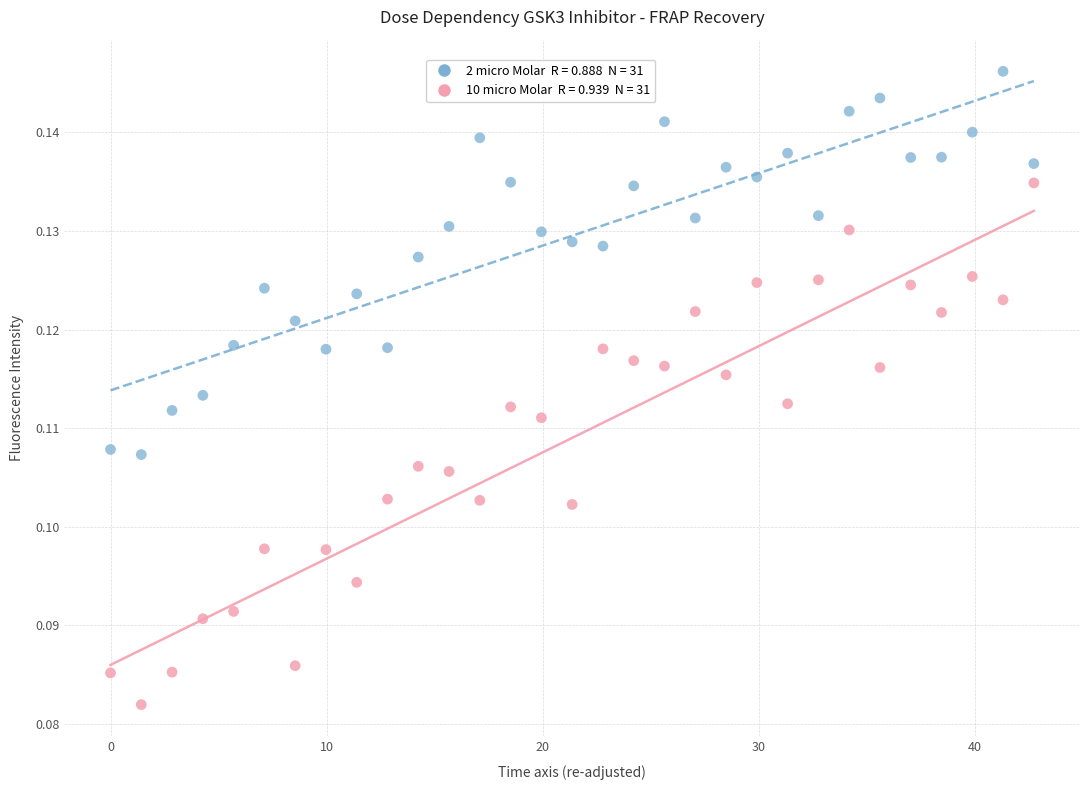

Across all data points, what is the range of X values (max minus min)?

42.7